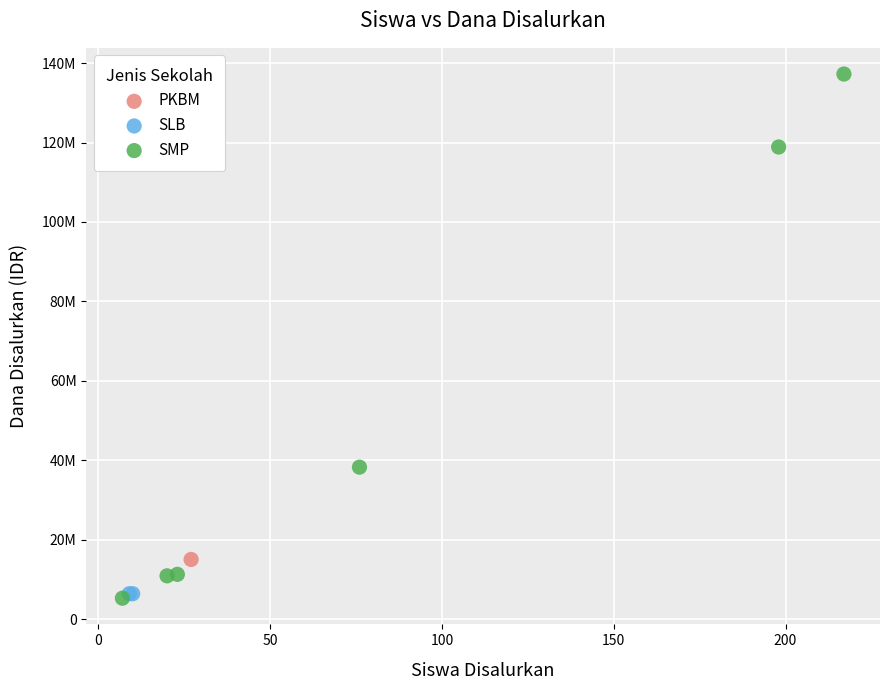

What are all the series names shown in the legend?

PKBM, SLB, SMP